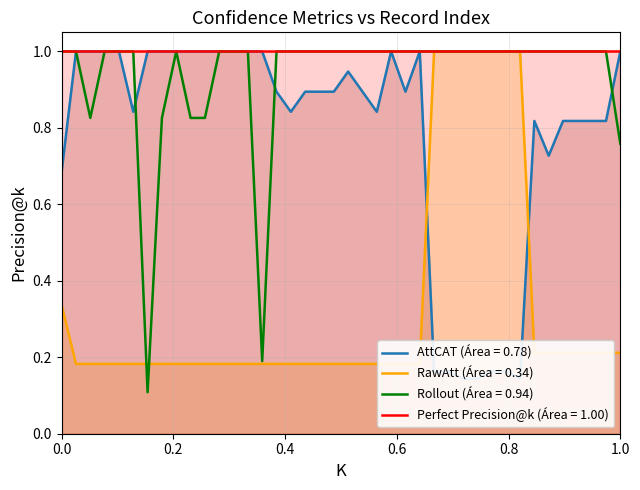

True or false: supB_norm has more than 0 interior local peaks.

False